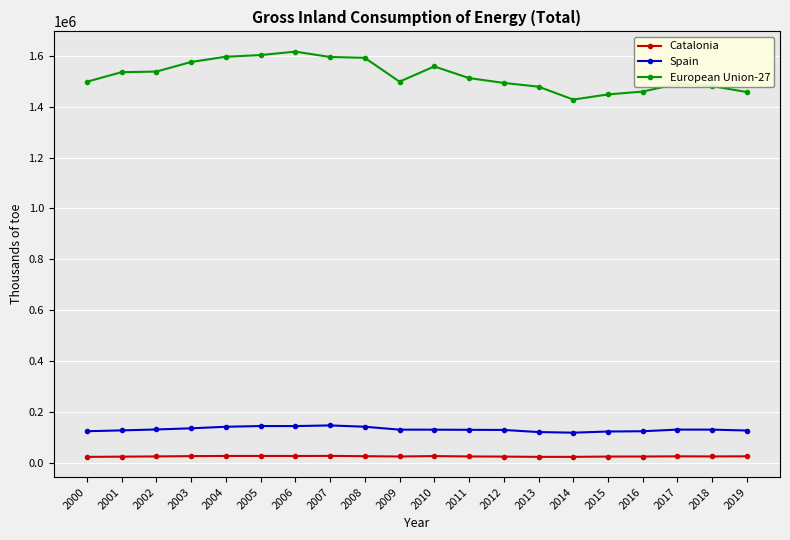

What is the value of the European Union-27 point at the 11th from the left?

1558657